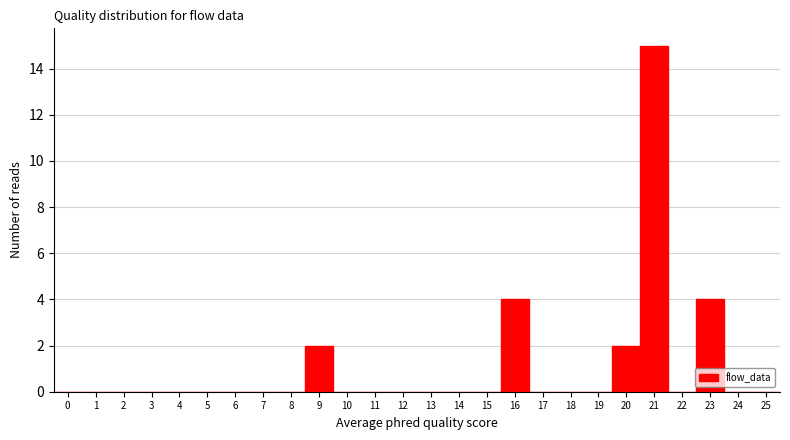

Reading left to right, transcribe this chart: for each bar, give the range it covers on the x-axis and its height. The values are not printed on the chart, so give them approximately, as read against the axis.

-0.5 to 0.5: 0
0.5 to 1.5: 0
1.5 to 2.5: 0
2.5 to 3.5: 0
3.5 to 4.5: 0
4.5 to 5.5: 0
5.5 to 6.5: 0
6.5 to 7.5: 0
7.5 to 8.5: 0
8.5 to 9.5: 2
9.5 to 10.5: 0
10.5 to 11.5: 0
11.5 to 12.5: 0
12.5 to 13.5: 0
13.5 to 14.5: 0
14.5 to 15.5: 0
15.5 to 16.5: 4
16.5 to 17.5: 0
17.5 to 18.5: 0
18.5 to 19.5: 0
19.5 to 20.5: 2
20.5 to 21.5: 15
21.5 to 22.5: 0
22.5 to 23.5: 4
23.5 to 24.5: 0
24.5 to 25.5: 0